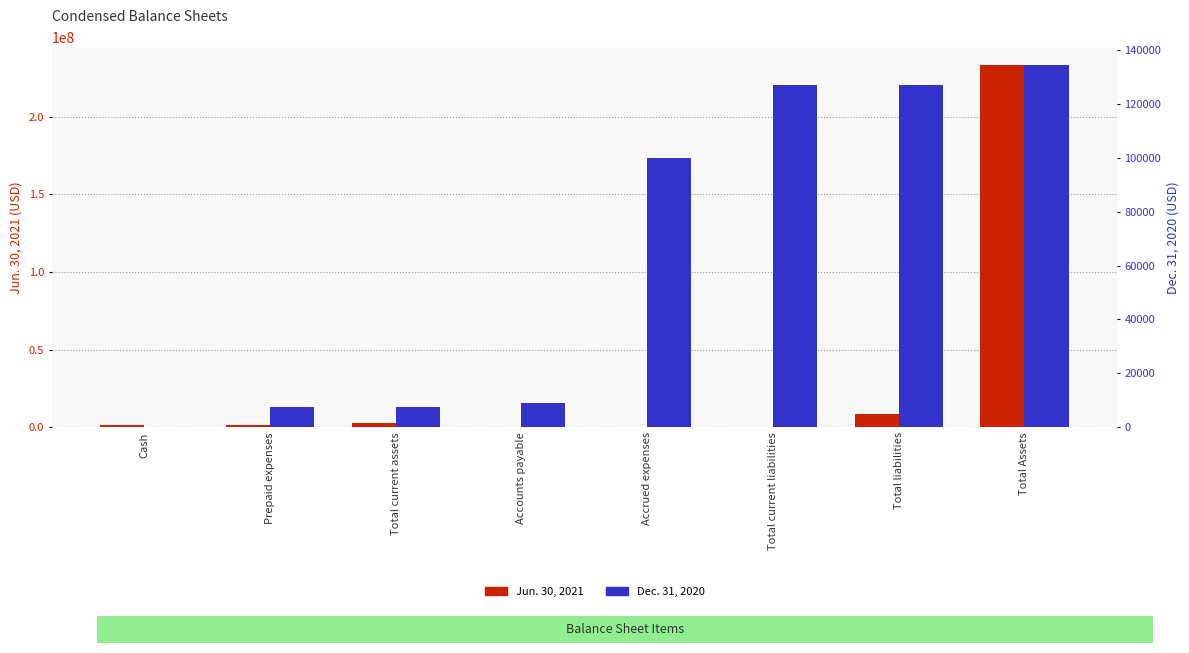

Which has a higher value, Accrued expenses or Total current liabilities?

Total current liabilities